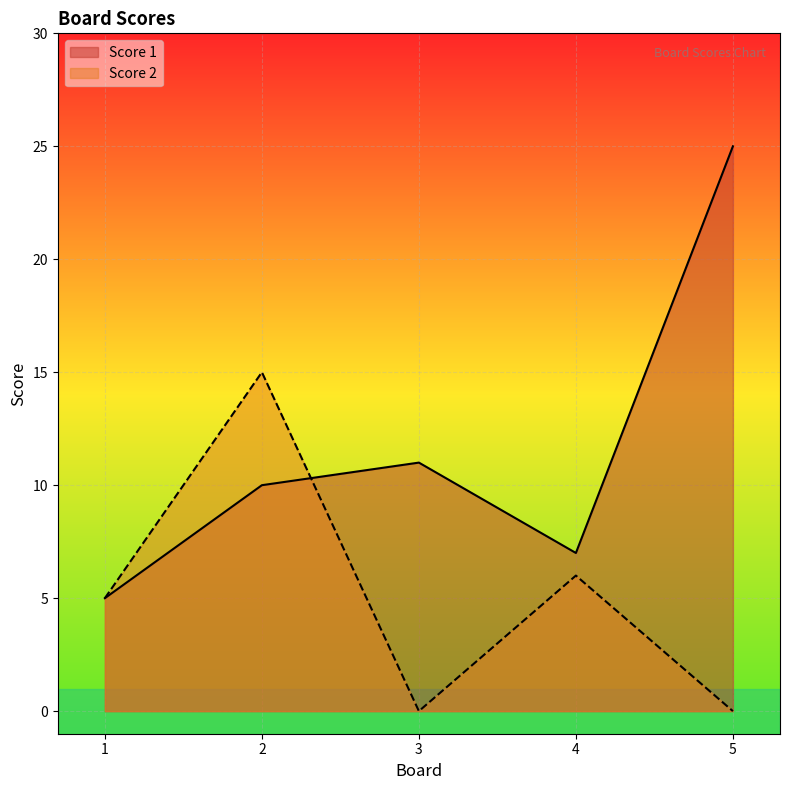

Which category has the lowest value across all series?

3